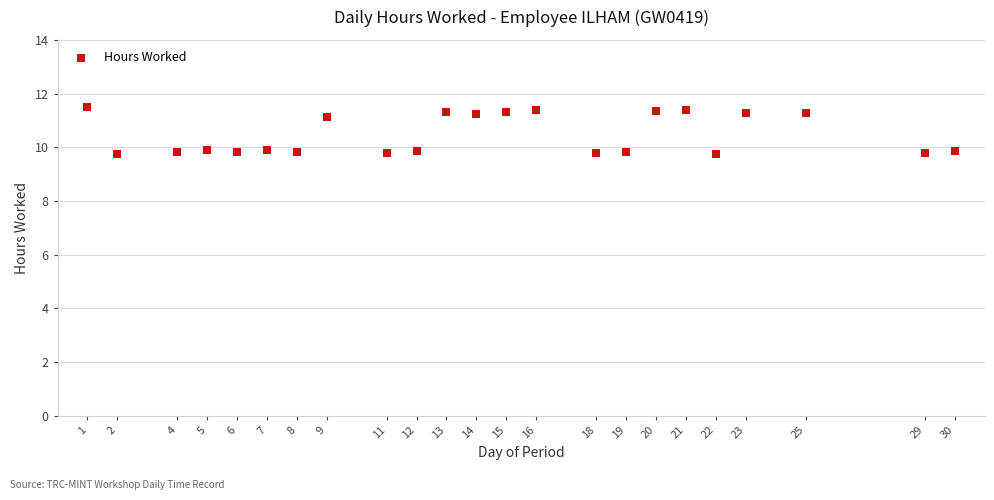

What is the range of X values (max minus min)?

29.0